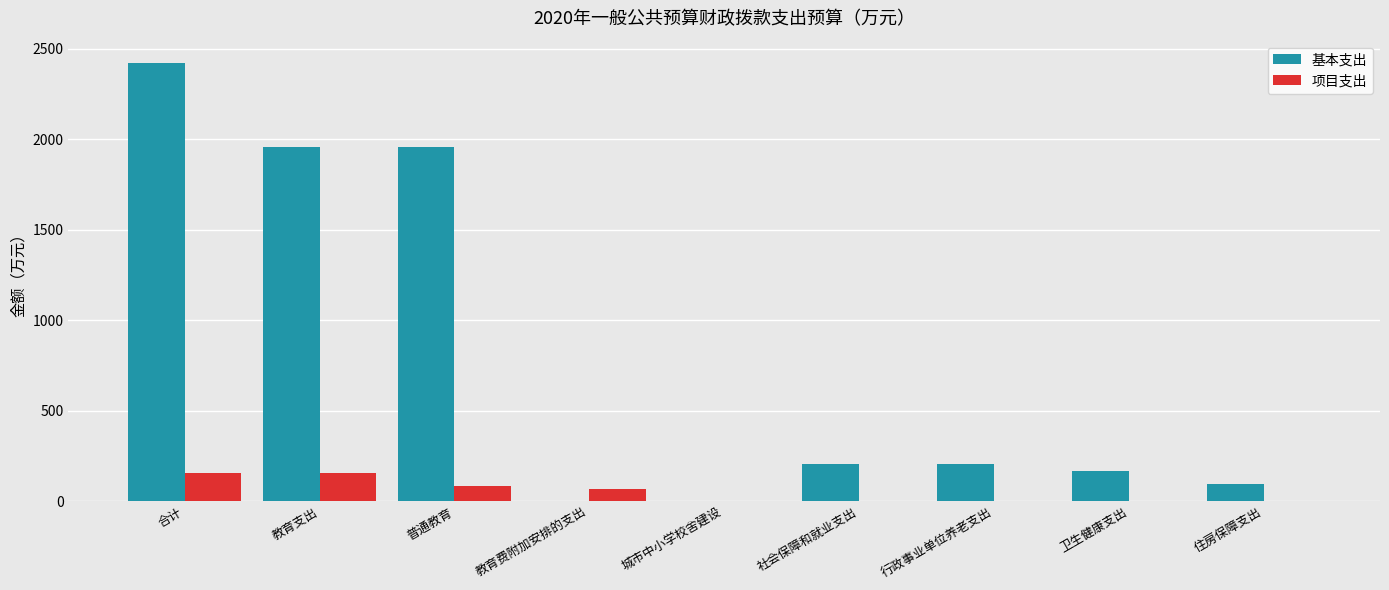

Reading left to right, list all the values displayed in this chart.

基本支出: 合计=2424.1	教育支出=1957.6	普通教育=1957.6	教育费附加安排的支出=0.0	城市中小学校舍建设=0.0	社会保障和就业支出=204.6	行政事业单位养老支出=204.6	卫生健康支出=167.0	住房保障支出=95.0
项目支出: 合计=154.2	教育支出=154.2	普通教育=85.8	教育费附加安排的支出=68.4	城市中小学校舍建设=0.0	社会保障和就业支出=0.0	行政事业单位养老支出=0.0	卫生健康支出=0.0	住房保障支出=0.0